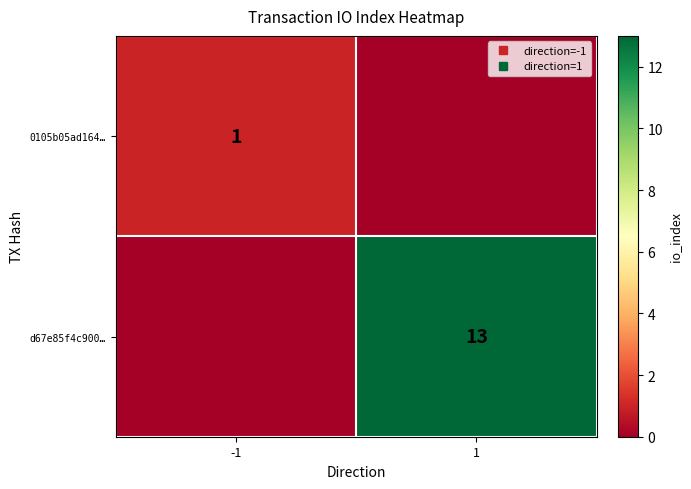

Which series has the largest range (max minus min)?

d67e85f4c900…